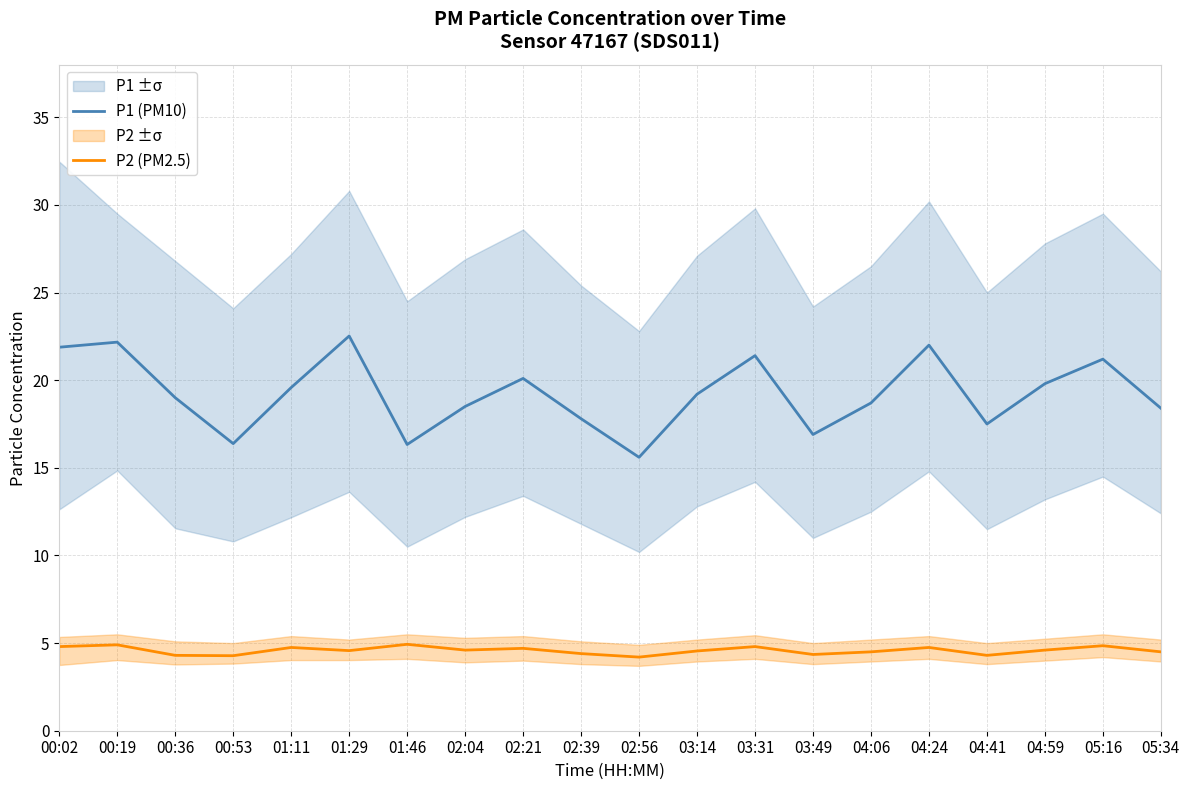

Rank the categories by P2 (PM2.5) value from lowest to highest.

02:56, 00:53, 00:36, 04:41, 03:49, 02:39, 04:06, 05:34, 03:14, 01:29, 02:04, 04:59, 02:21, 01:11, 04:24, 00:02, 03:31, 05:16, 00:19, 01:46